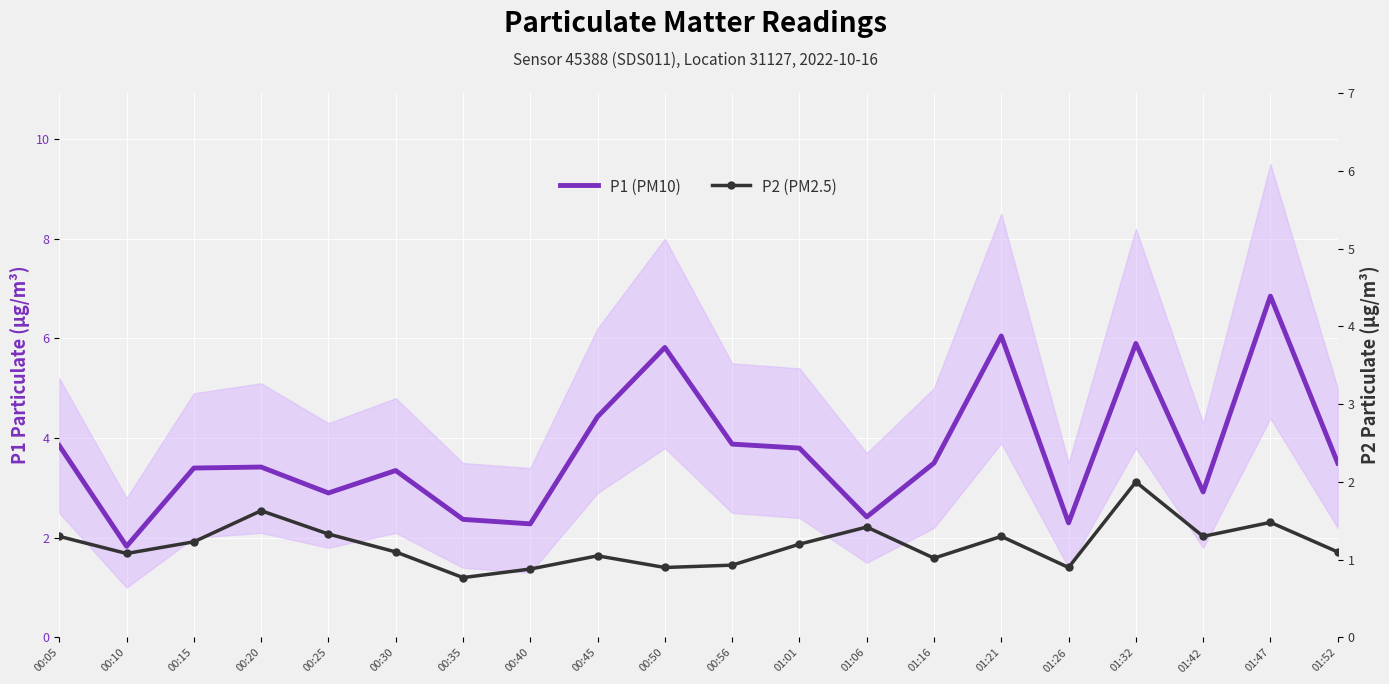

What is the value of the P2 (PM2.5) point at the 12th from the left?

1.2